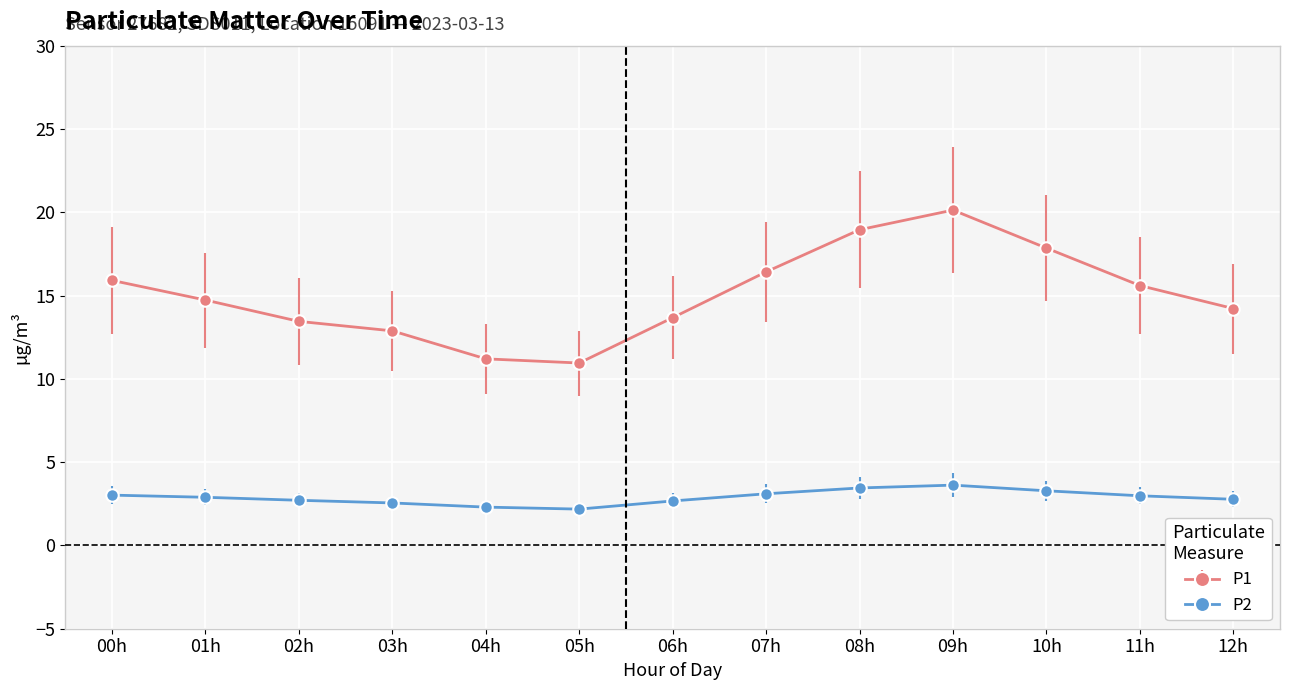

True or false: P2 and P1 intersect in this chart.

False